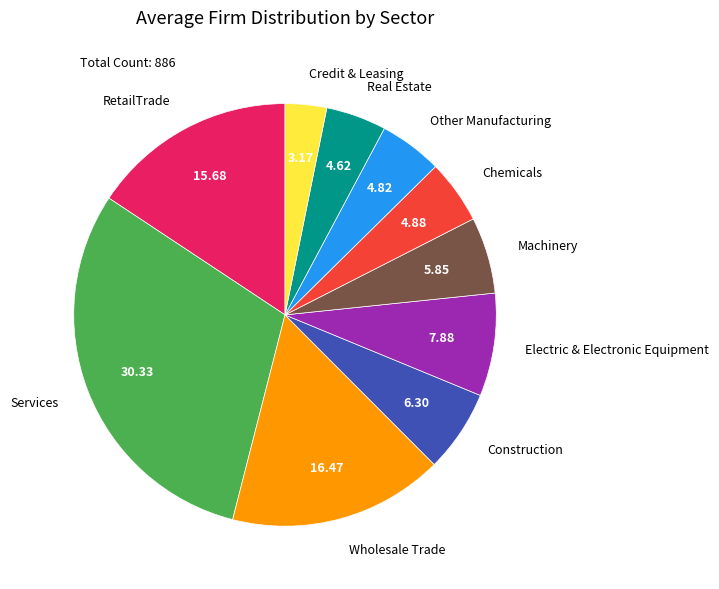

The RetailTrade slice represents 24% of the pie. True or false?

False